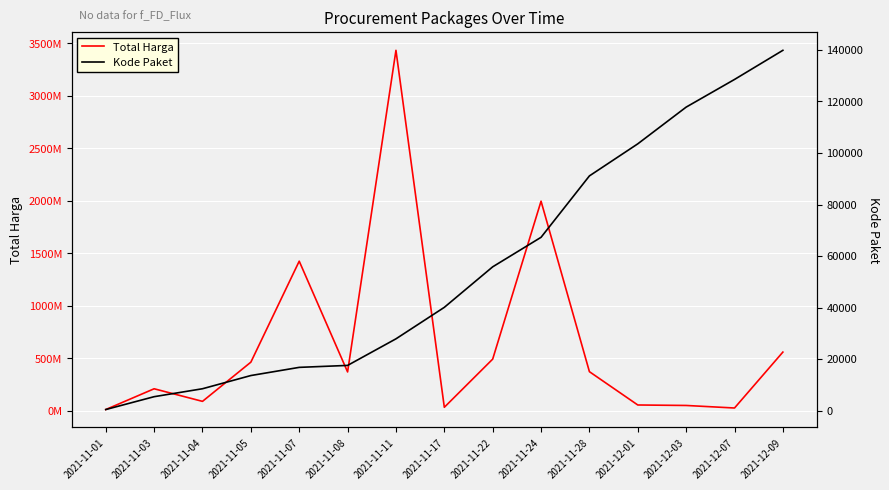

At which label is Total Harga closest to 1723510370?

2021-11-24